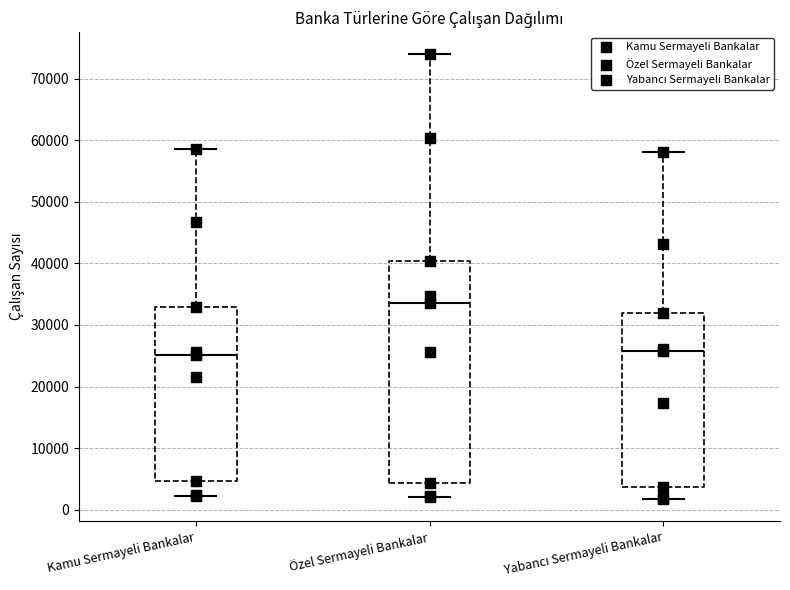

Which box has the highest median line?

Özel Sermayeli Bankalar